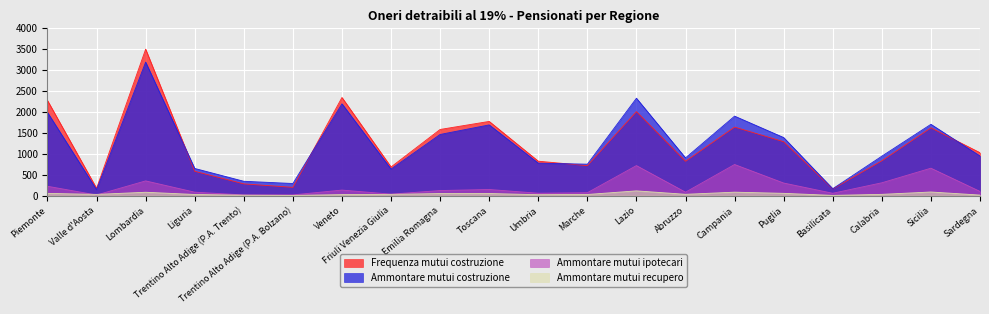

Which series has the largest total across all categories?

Ammontare mutui costruzione